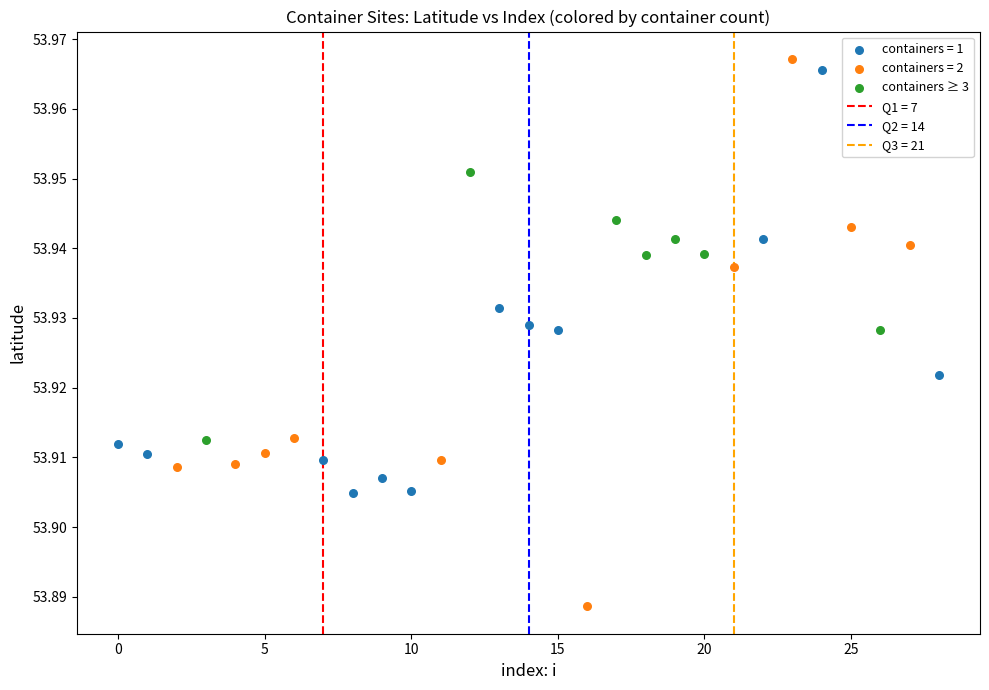

Which series contains the lowest Y value?

containers = 2